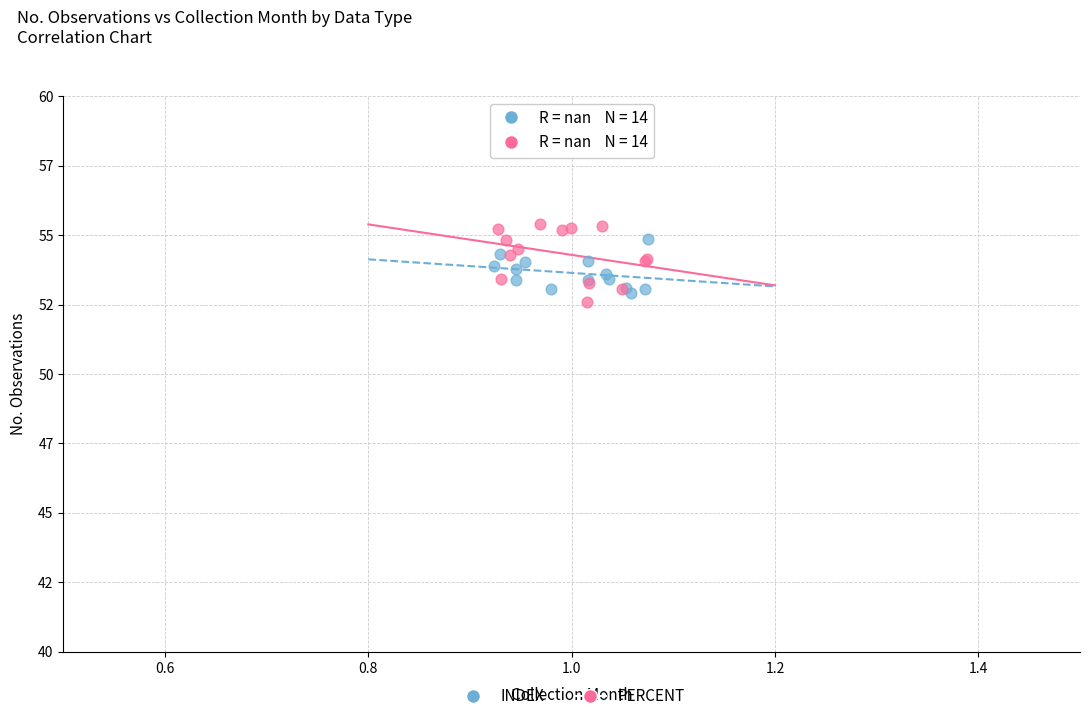

Which series has the widest spread of Y values?

PERCENT